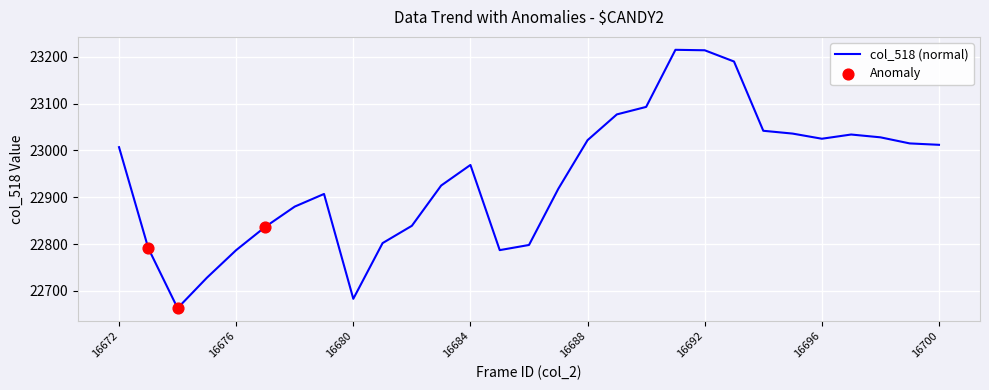

What is the greatest value displayed?

23215